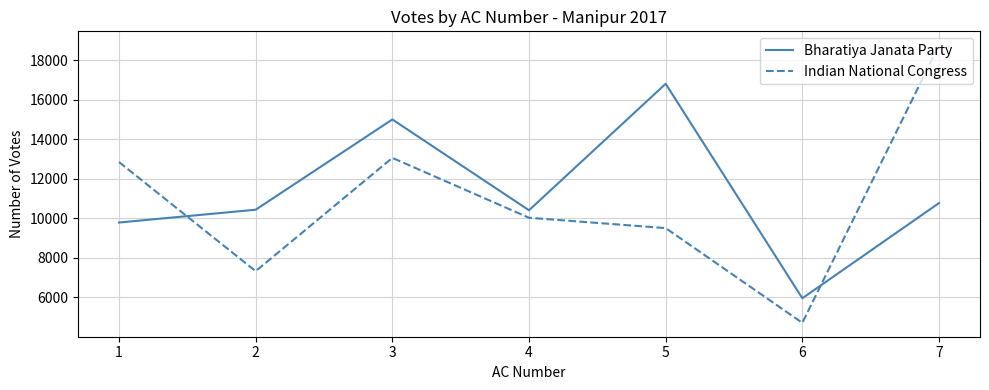

The value of Bharatiya Janata Party at 4 is 18195. True or false?

False